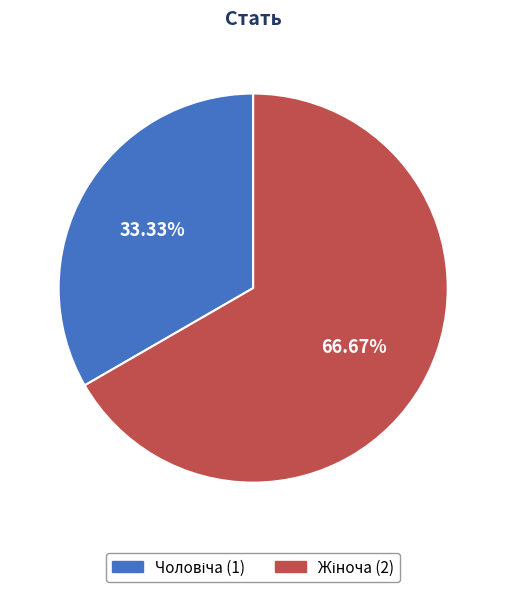

Is there any slice that represents more than half of the pie?

Yes